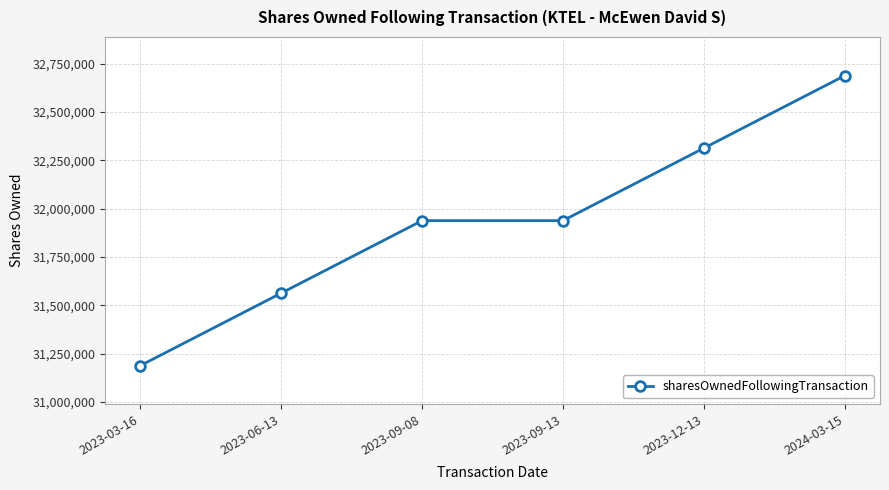

Reading right to left, transcribe all the data shown in this chart.

32687500	32312500	31937500	31937500	31562500	31187500